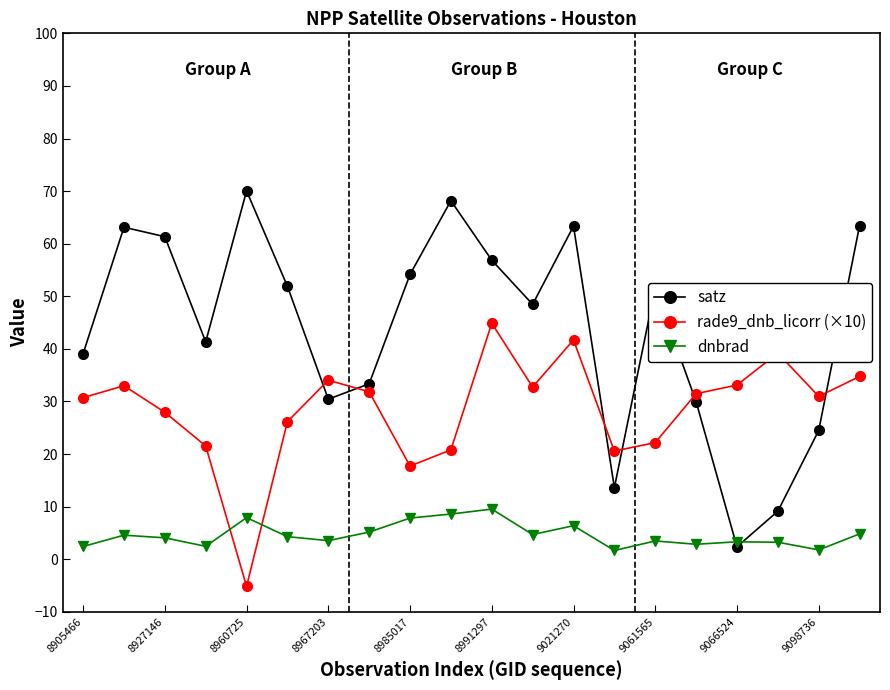

What is the value of the rade9_dnb_licorr (×10) point at the 7th from the left?

34.0